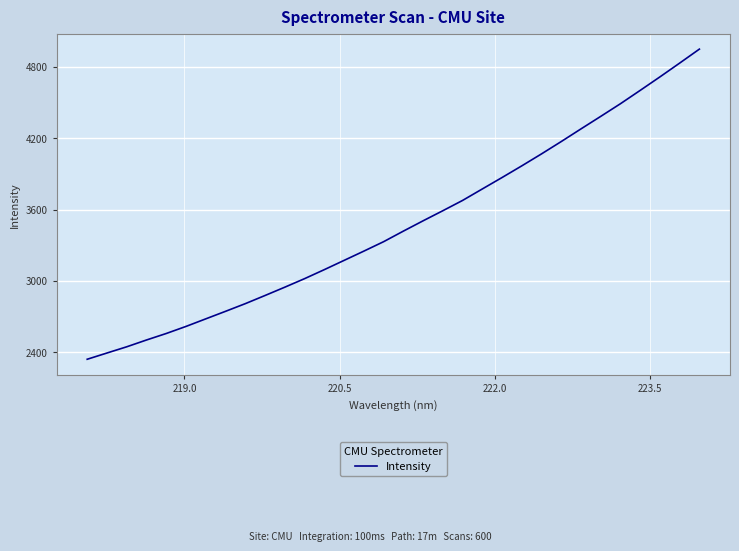

What is the smallest value displayed?

2341.6